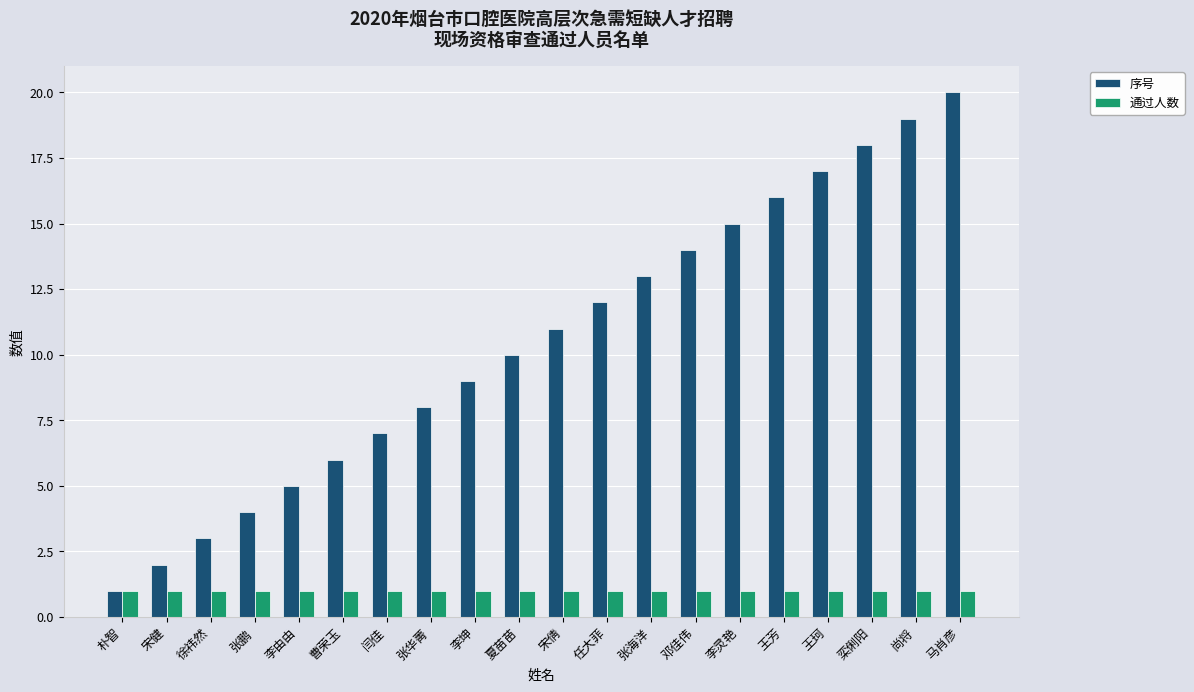

Rank the series by their maximum value, from lowest to highest.

通过人数, 序号